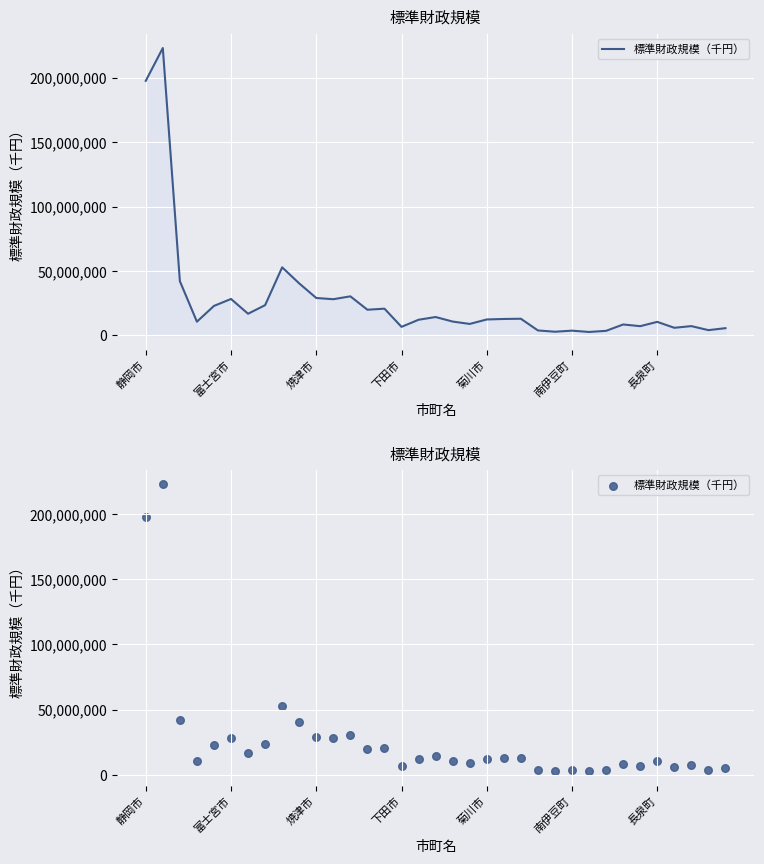

Between 16 and 26, which is larger?

16